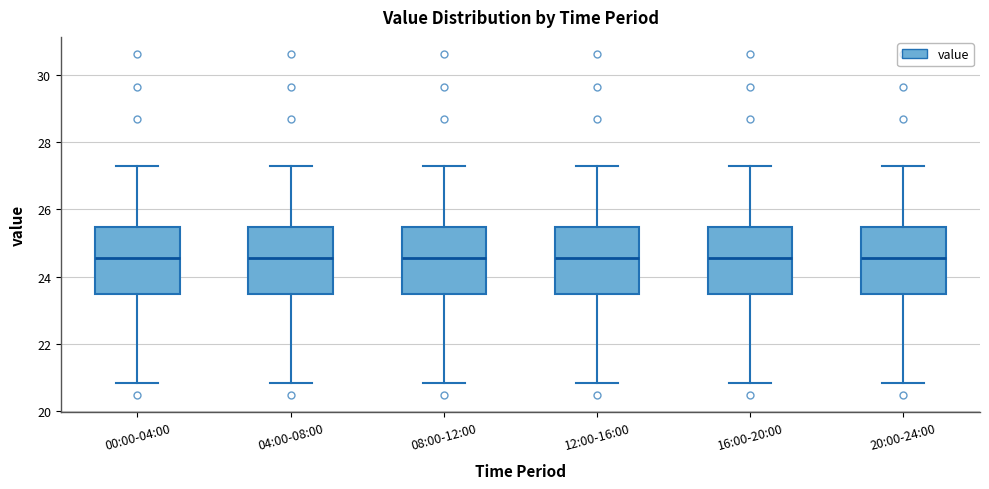

Where does the upper whisker of the box for 16:00-20:00 end on the y-axis? The values are not printed on the chart, so give them approximately, as read against the axis.

27.4